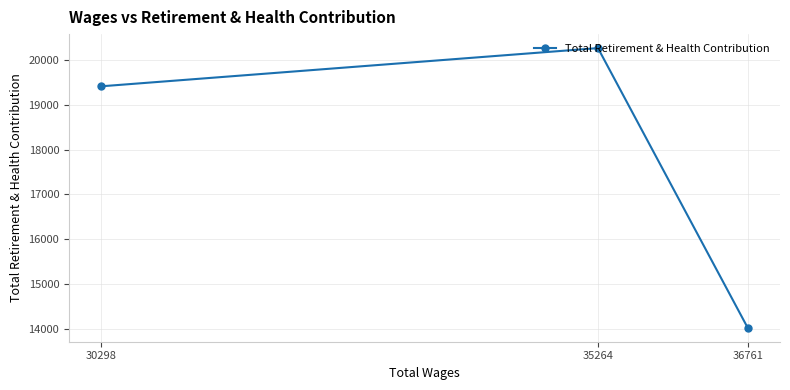

What is the sum of the values at 35264 and 36761?

34290